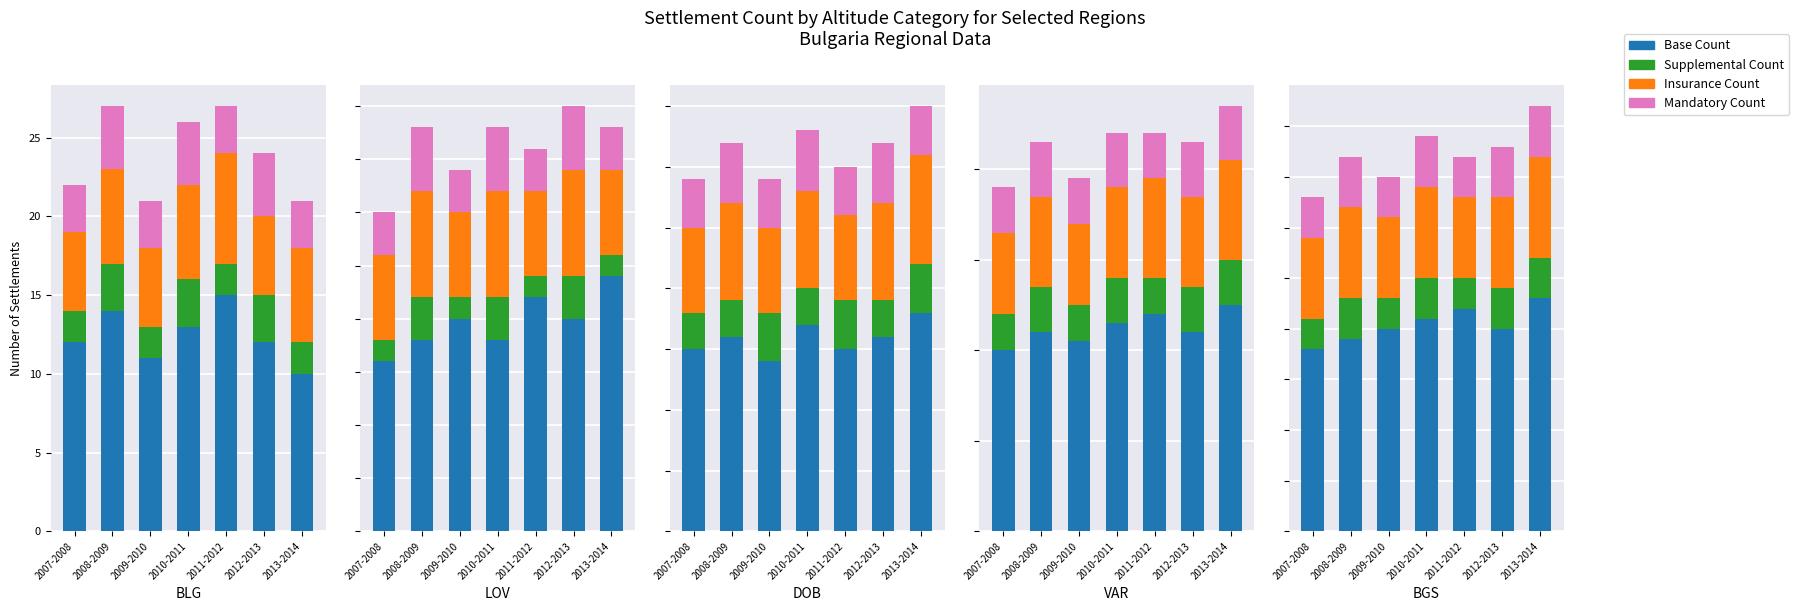

What is the spread (max minus min) of values at 2008-2009?

15